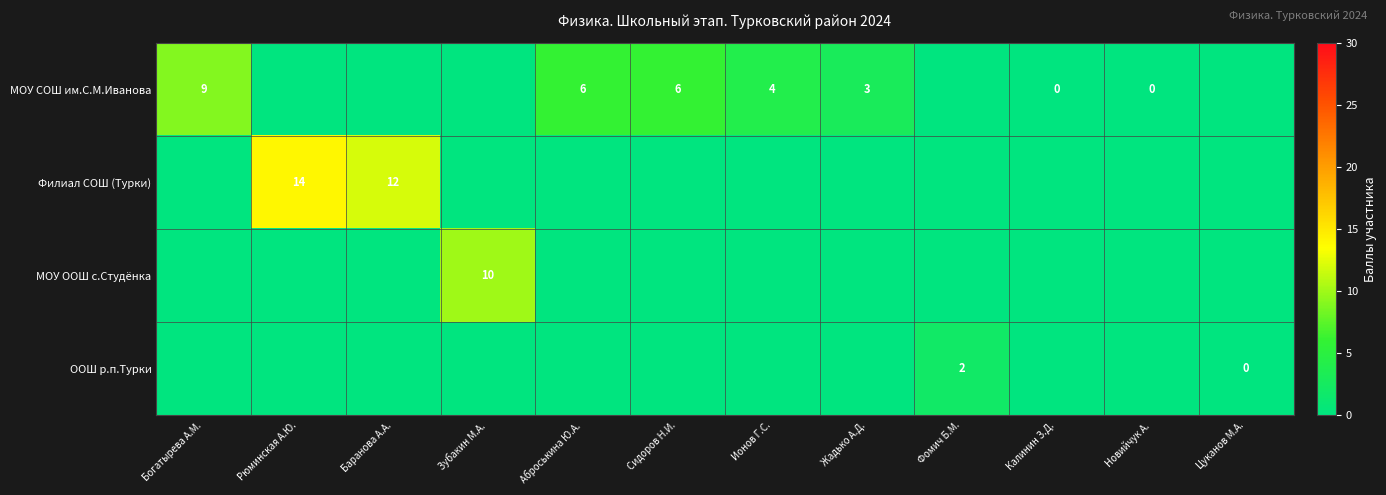

Is the value of Филиал СОШ (Турки) at Фомич Б.М. greater than the value of ООШ р.п.Турки at Зубакин М.А.?

No